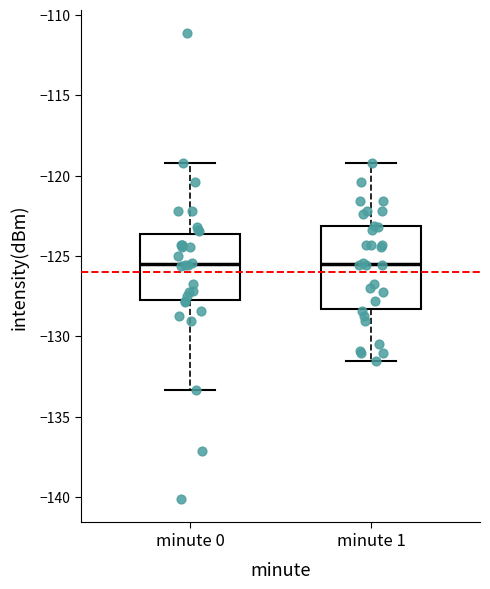

Reading left to right, read every box against the y-axis: the position of its median line, the range the box covers, and the ends of its whiskers. The values are not printed on the chart, so give them approximately, as read against the axis.

minute 0: median -125.5, box -127.5 to -123.5, whiskers -133.5 to -119.0
minute 1: median -125.5, box -128.5 to -123.0, whiskers -131.5 to -119.0